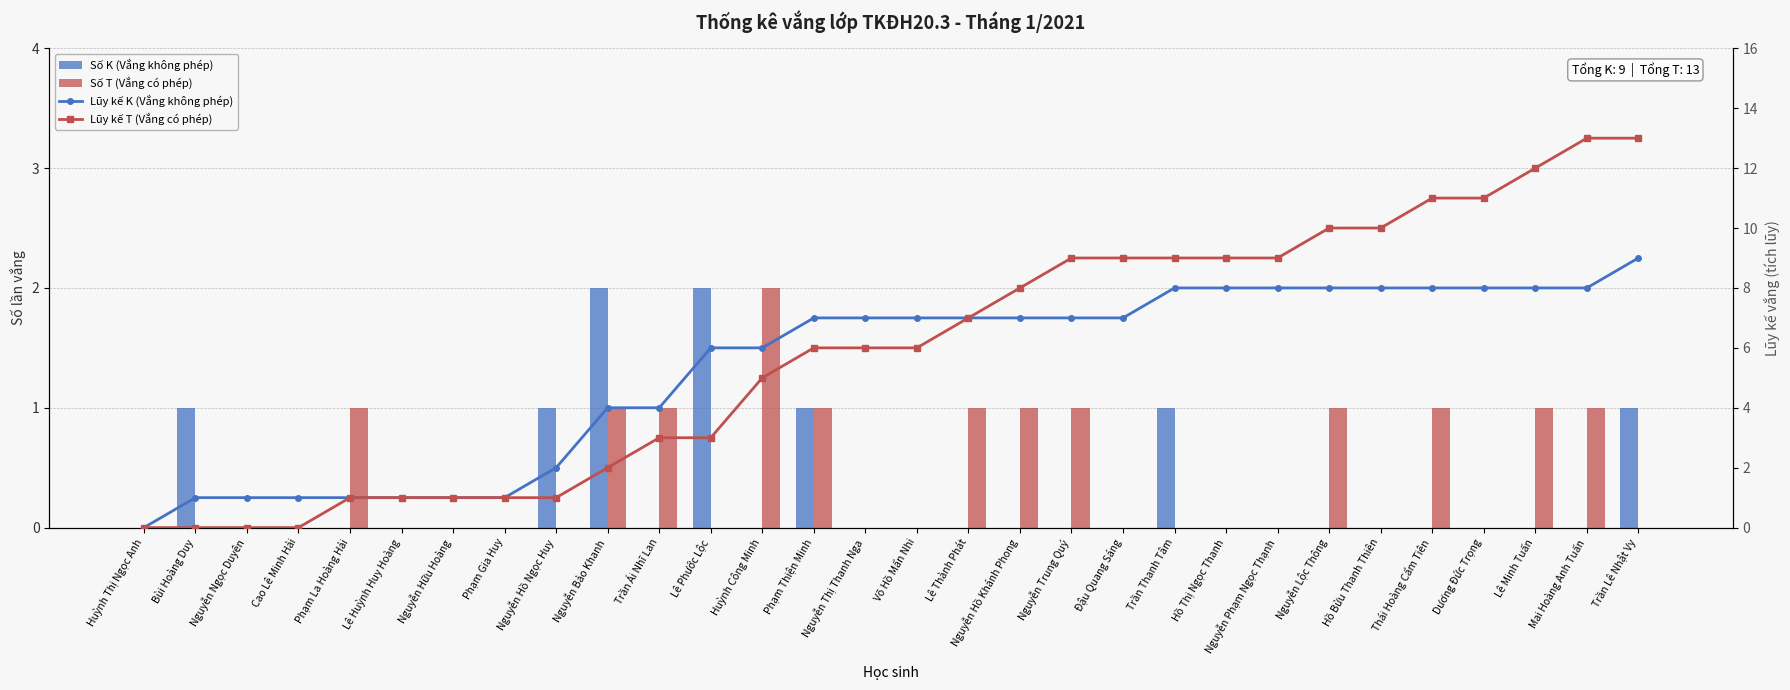

True or false: Số T (Vắng có phép) has a value of -1 at Nguyễn Ngọc Duyên.

False